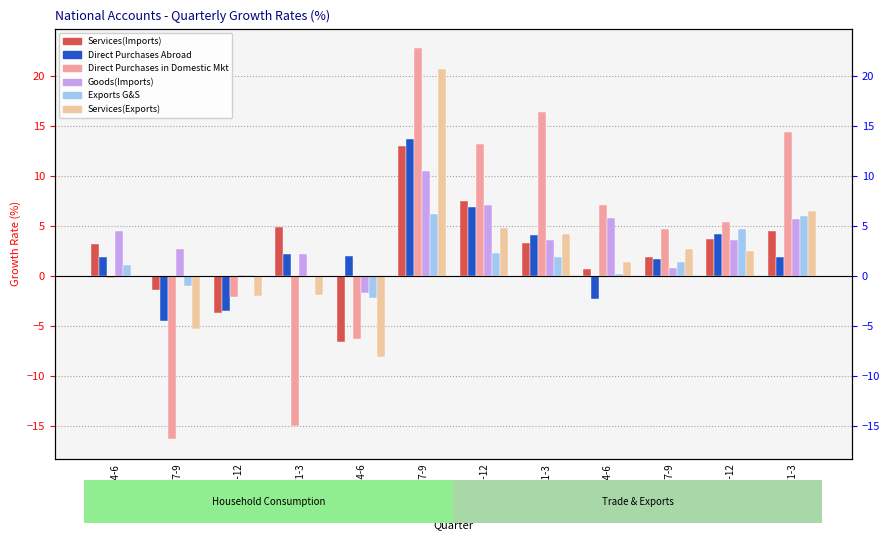

Which label corresponds to the smallest value in the chart?

1994/7-9